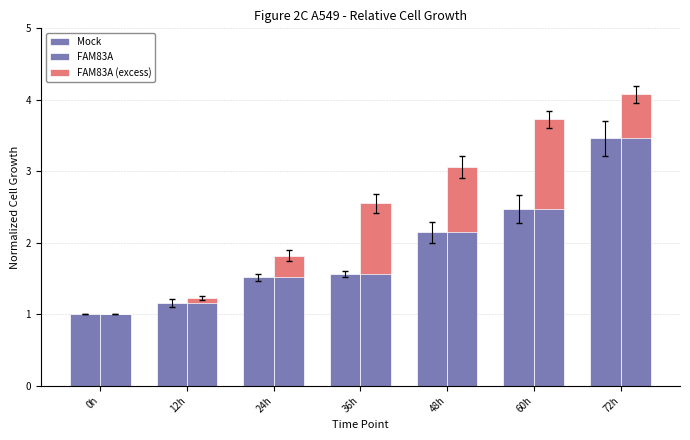

What is the label of the 2nd bar from the left?

12h